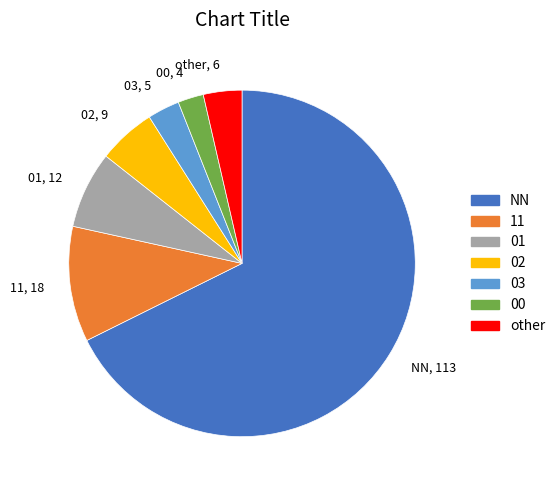

What is the majority slice?

NN